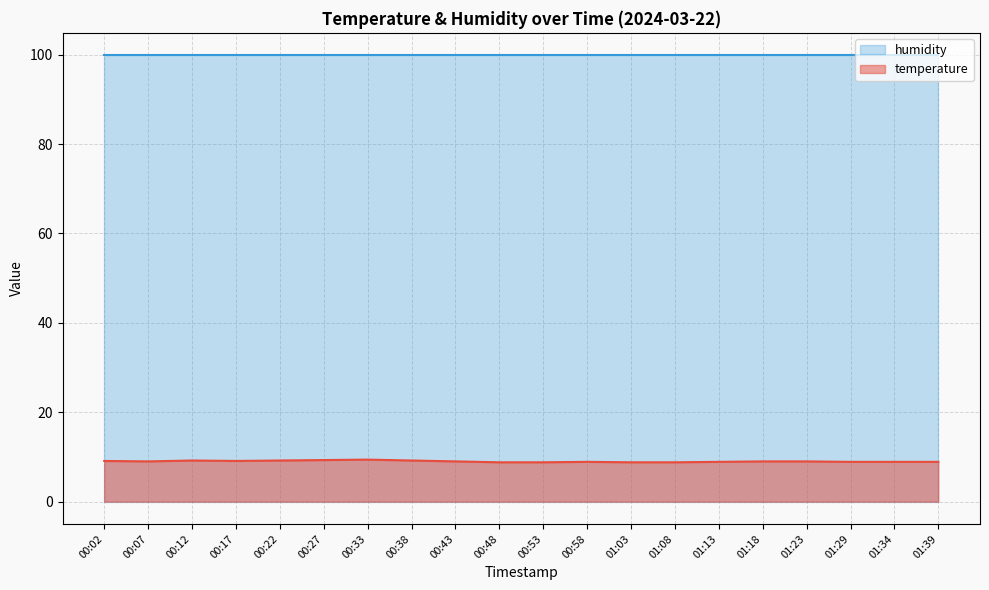

What is the sum of all values?

180.2